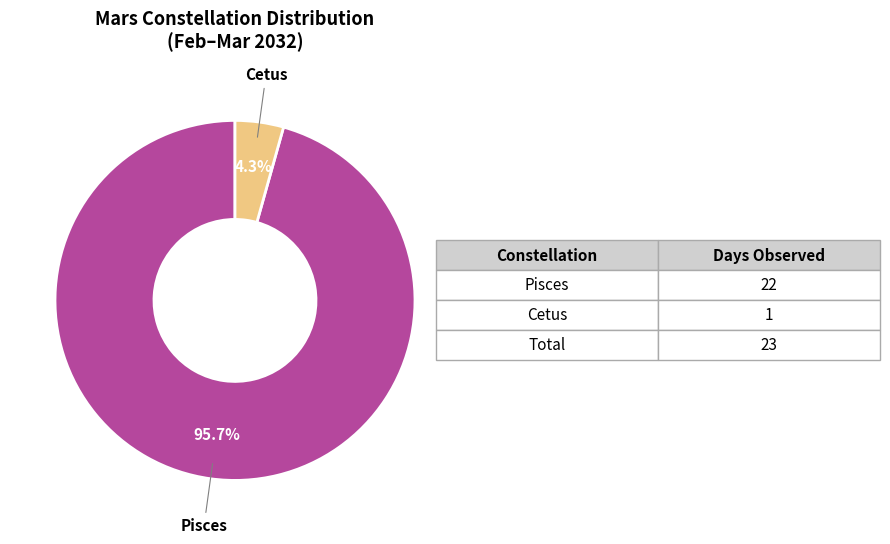

Is there any slice that represents more than half of the pie?

Yes